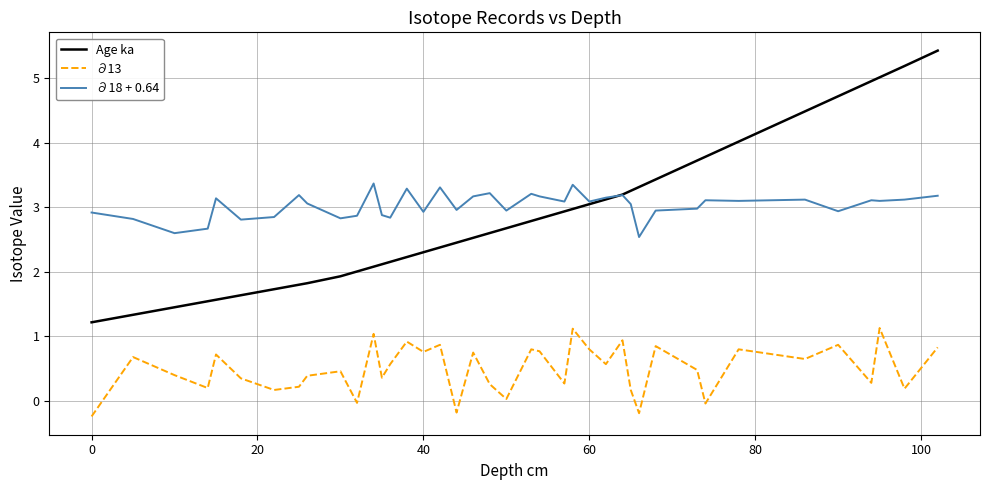

What is the greatest value displayed?

5.4